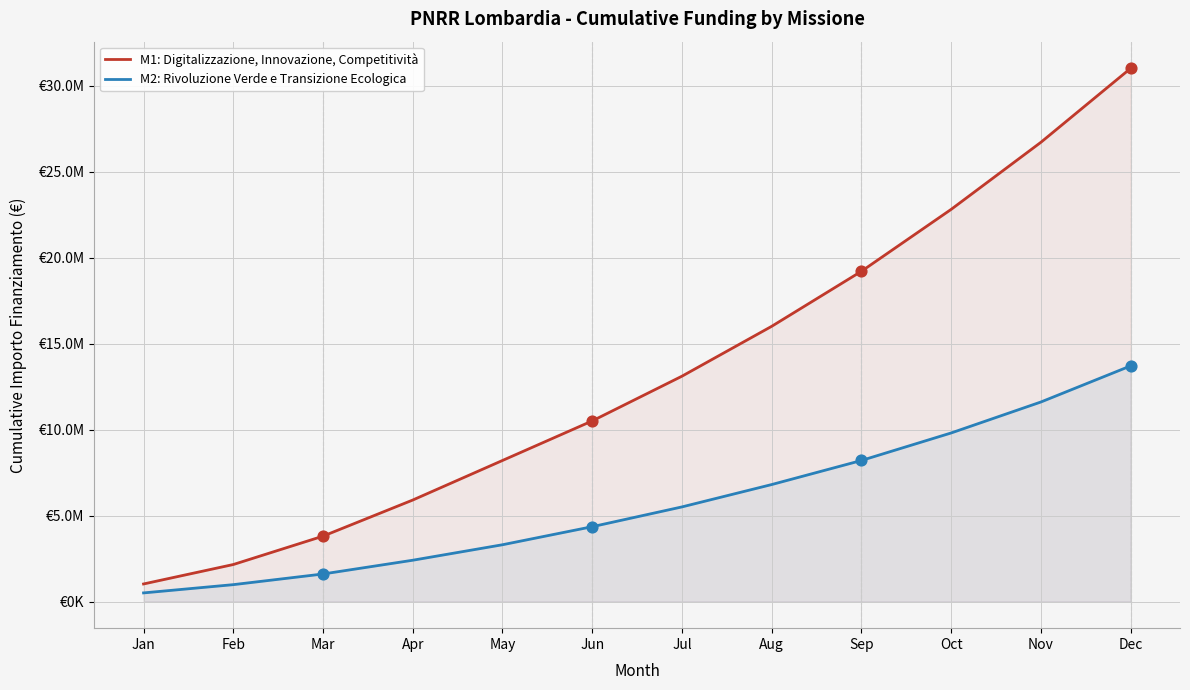

Which series reaches the minimum Y coordinate?

M2: Rivoluzione Verde e Transizione Ecologica